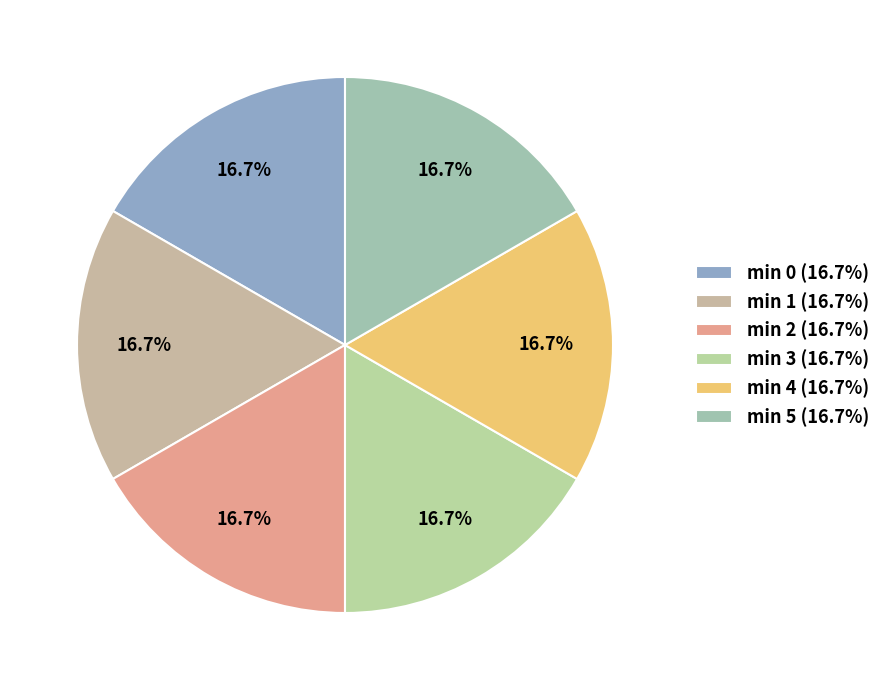

What is the smallest slice in the pie chart?

2